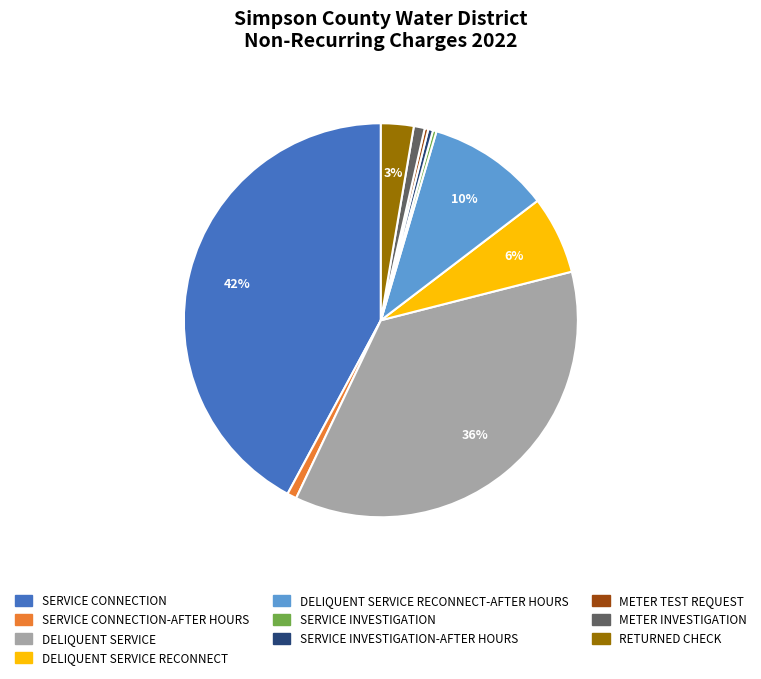

To the nearest percent, what is the average slice percentage?

10%